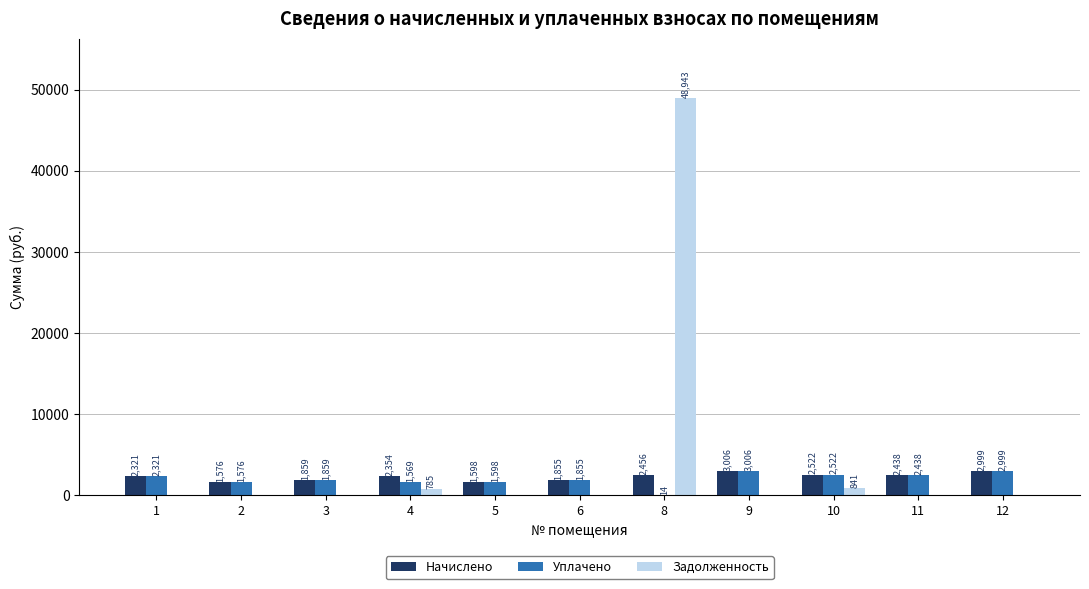

Where is Начислено nearest to the value 2291?

1